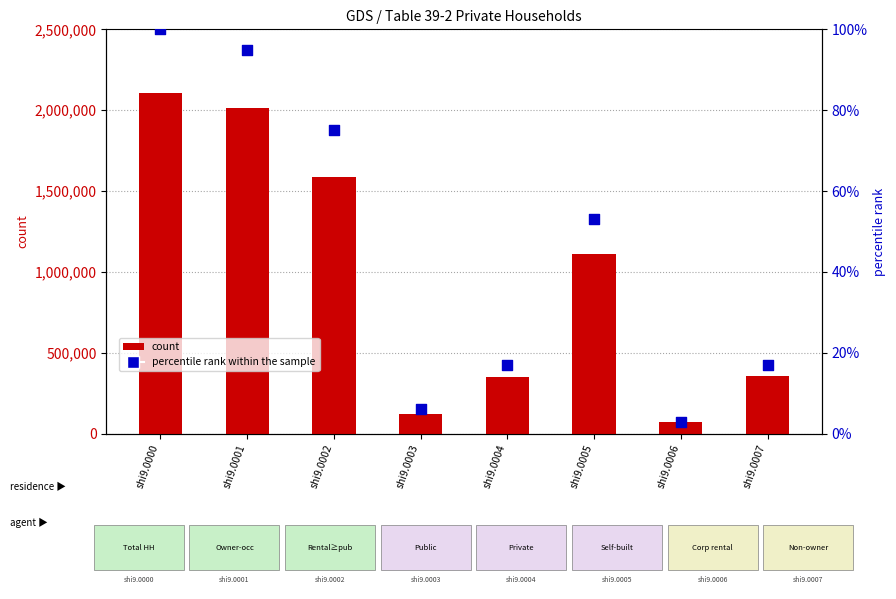

Which series has the widest spread of Y values?

count